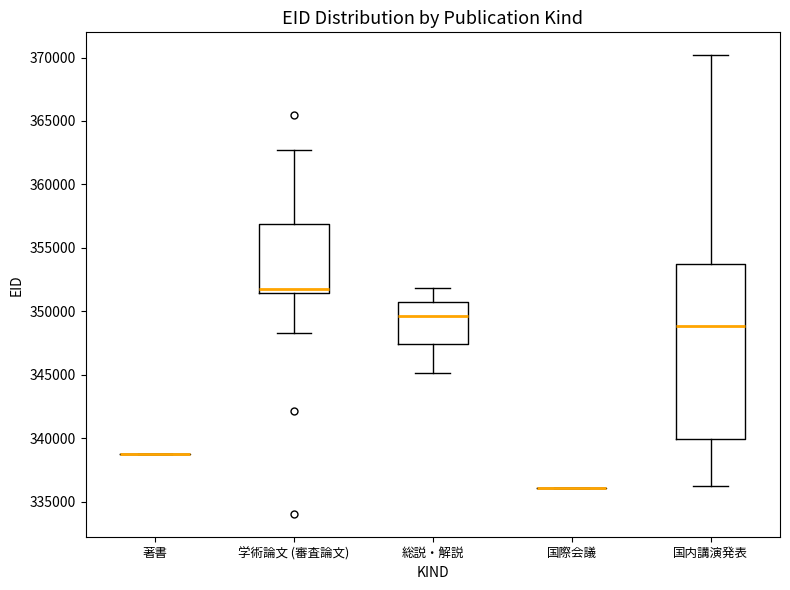

Reading left to right, transcribe this box plot: for each box, give where its median line is, the range the box spans, and where its two whiskers end, as read against the y-axis. The values are not printed on the chart, so give them approximately, as read against the axis.

著書: box collapsed to a line at 339000, whiskers 339000 to 339000
学術論文 (審査論文): median 352000, box 351500 to 357000, whiskers 348500 to 362500
総説・解説: median 349500, box 347500 to 350500, whiskers 345000 to 352000
国際会議: box collapsed to a line at 336000, whiskers 336000 to 336000
国内講演発表: median 349000, box 340000 to 353500, whiskers 336500 to 370000